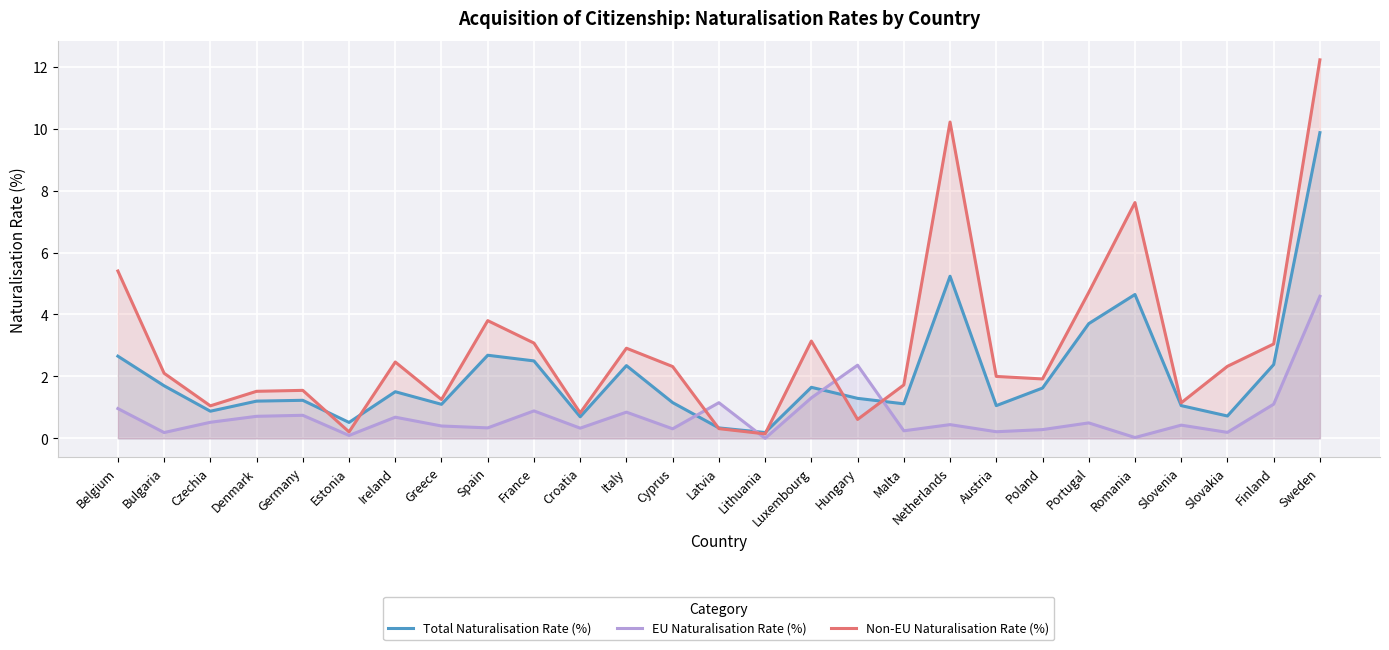

Between Lithuania and Germany, which is larger?

Germany